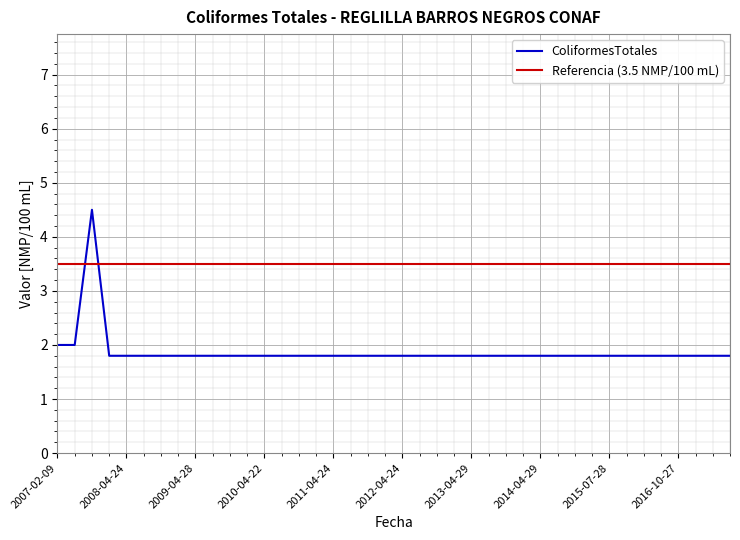

At which category does the data reach its first local peak?

2007-10-30